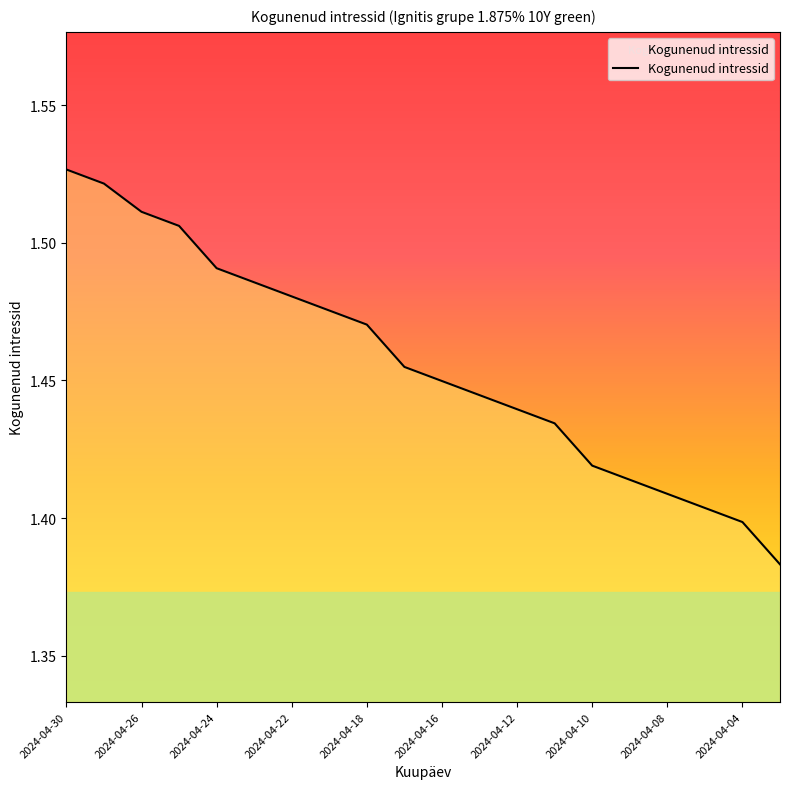

How many lines are shown in the chart?

1